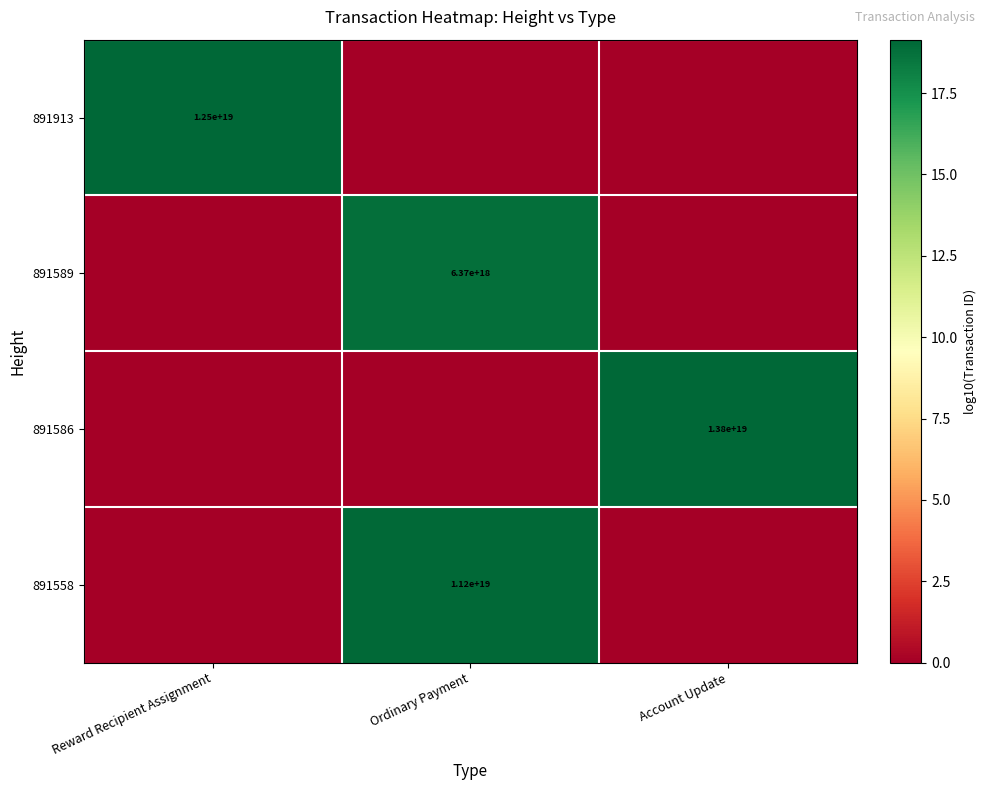

True or false: 891913 has a value of 20266985190590468096 at Reward Recipient Assignment.

False